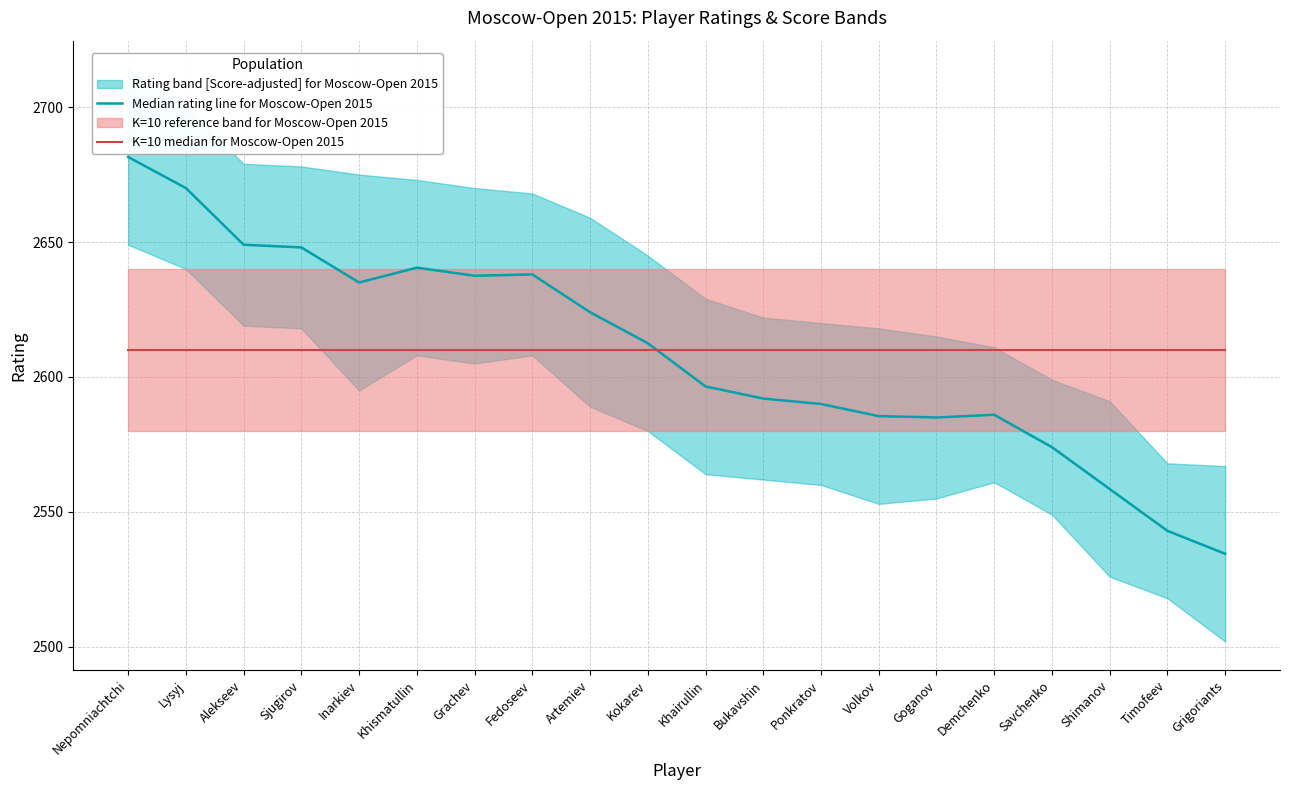

Reading left to right, extract all data points from this chart.

Median rating line for Moscow-Open 2015: Nepomniachtchi=2681.5	Lysyj=2670.0	Alekseev=2649.0	Sjugirov=2648.0	Inarkiev=2635.0	Khismatullin=2640.5	Grachev=2637.5	Fedoseev=2638.0	Artemiev=2624.0	Kokarev=2612.5	Khairullin=2596.5	Bukavshin=2592.0	Ponkratov=2590.0	Volkov=2585.5	Goganov=2585.0	Demchenko=2586.0	Savchenko=2574.0	Shimanov=2558.5	Timofeev=2543.0	Grigoriants=2534.5
K=10 median for Moscow-Open 2015: Nepomniachtchi=2610.0	Lysyj=2610.0	Alekseev=2610.0	Sjugirov=2610.0	Inarkiev=2610.0	Khismatullin=2610.0	Grachev=2610.0	Fedoseev=2610.0	Artemiev=2610.0	Kokarev=2610.0	Khairullin=2610.0	Bukavshin=2610.0	Ponkratov=2610.0	Volkov=2610.0	Goganov=2610.0	Demchenko=2610.0	Savchenko=2610.0	Shimanov=2610.0	Timofeev=2610.0	Grigoriants=2610.0